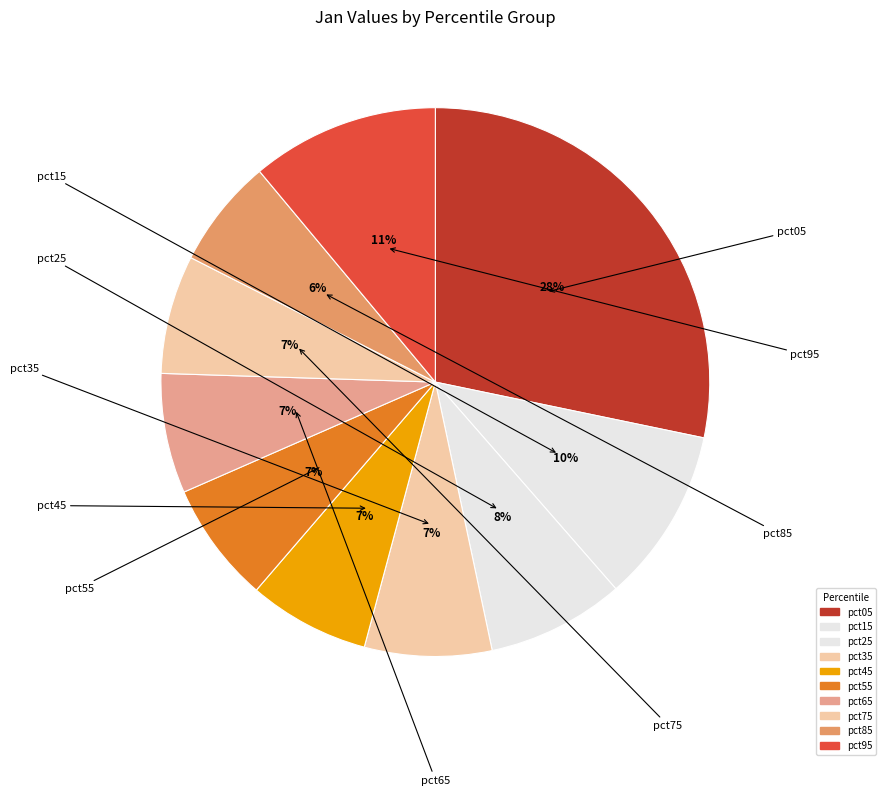

How many segments does this pie chart have?

10